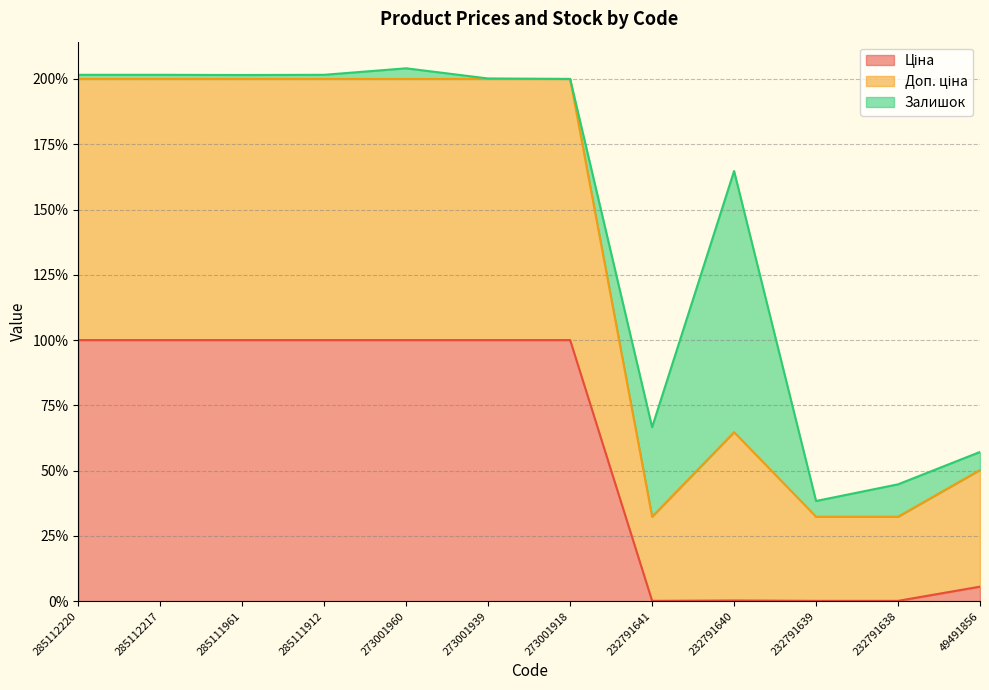

The value of Ціна at 273001939 is 66.0. True or false?

False